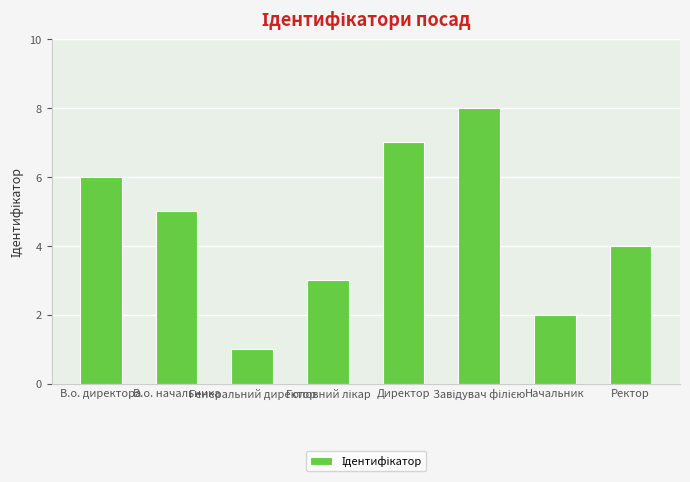

Count the number of data series in this chart.

1